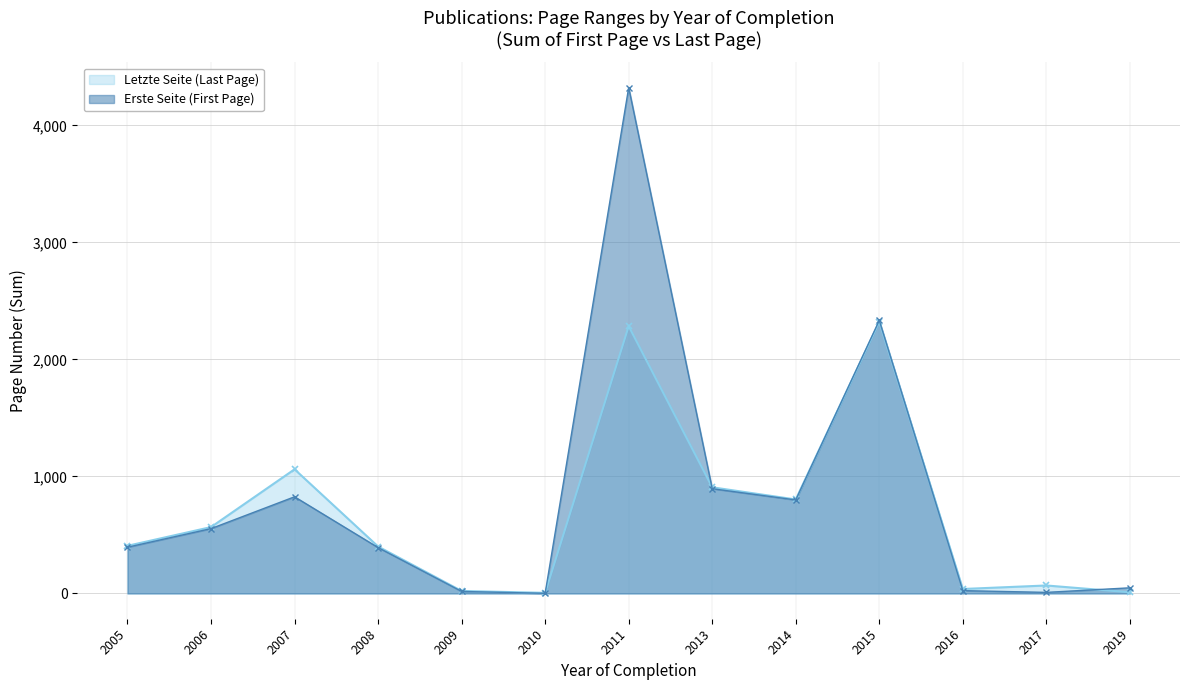

What value does the Erste Seite series have at 2011?

4299